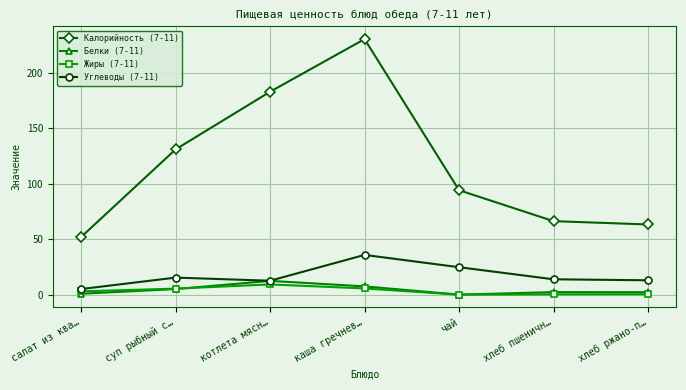

Is this an area chart (filled region under the line)?

No